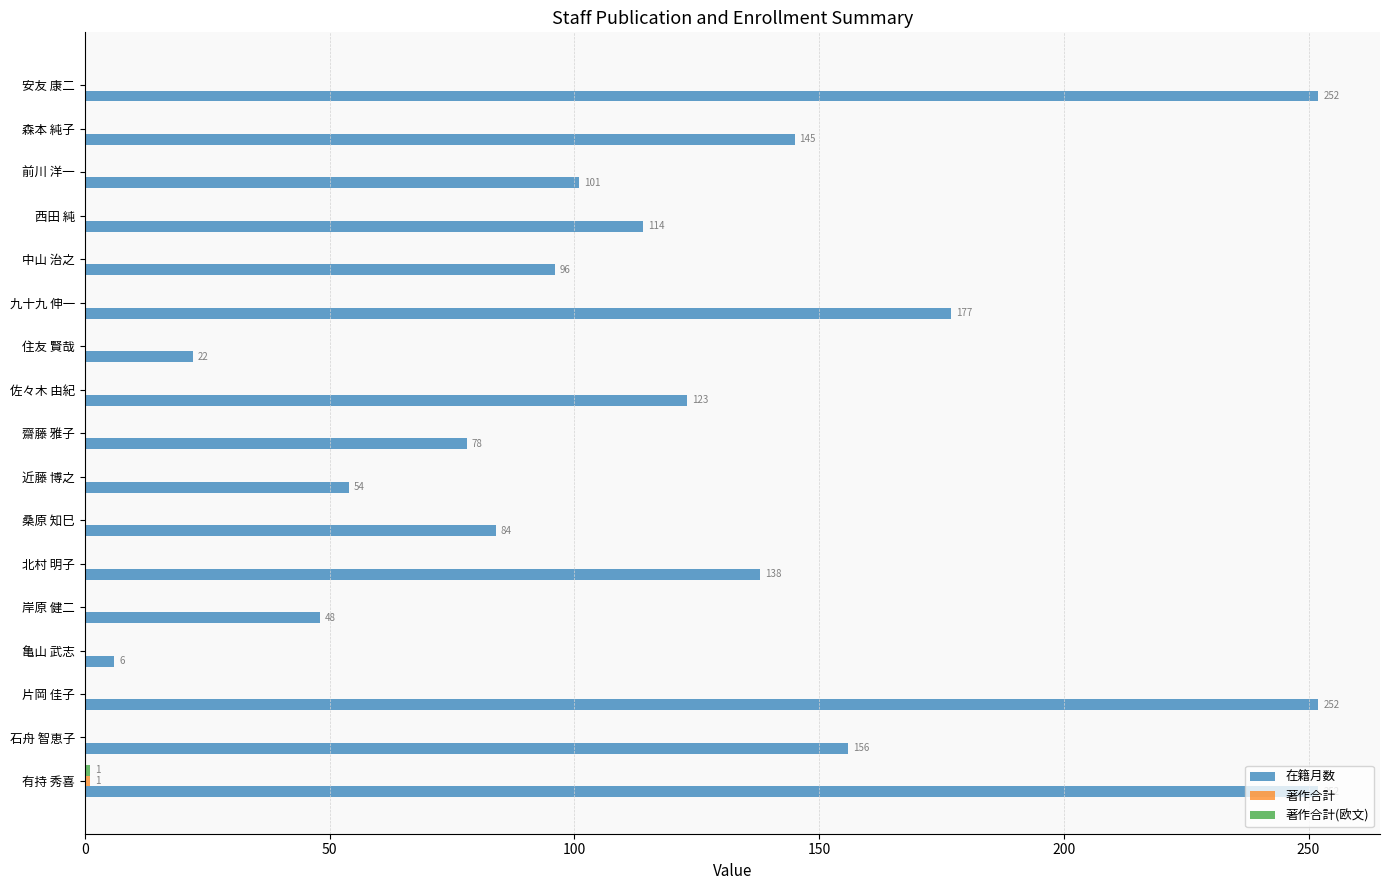

What is the maximum value shown in the chart?

252